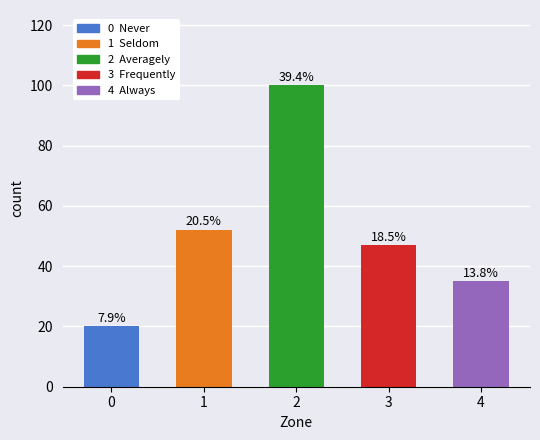

What is the difference between the values at 4 and 3?

12